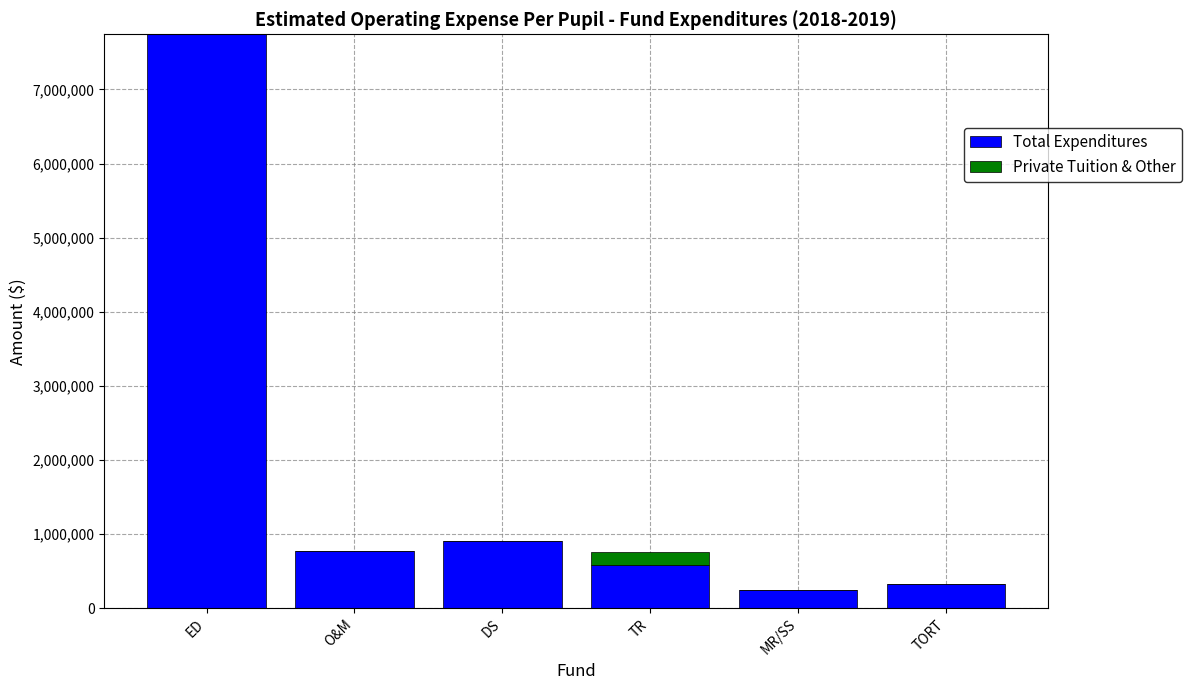

At which label does Total Expenditures reach its peak?

ED